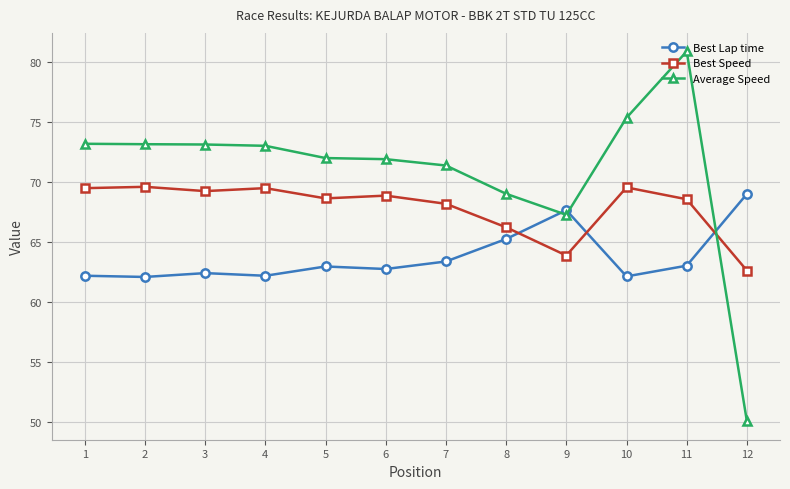

What are all the series names shown in the legend?

Best Lap time, Best Speed, Average Speed